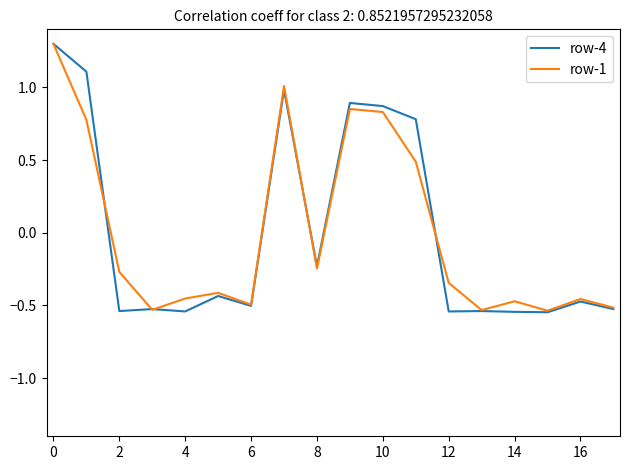

What is the maximum value shown in the chart?

1.3